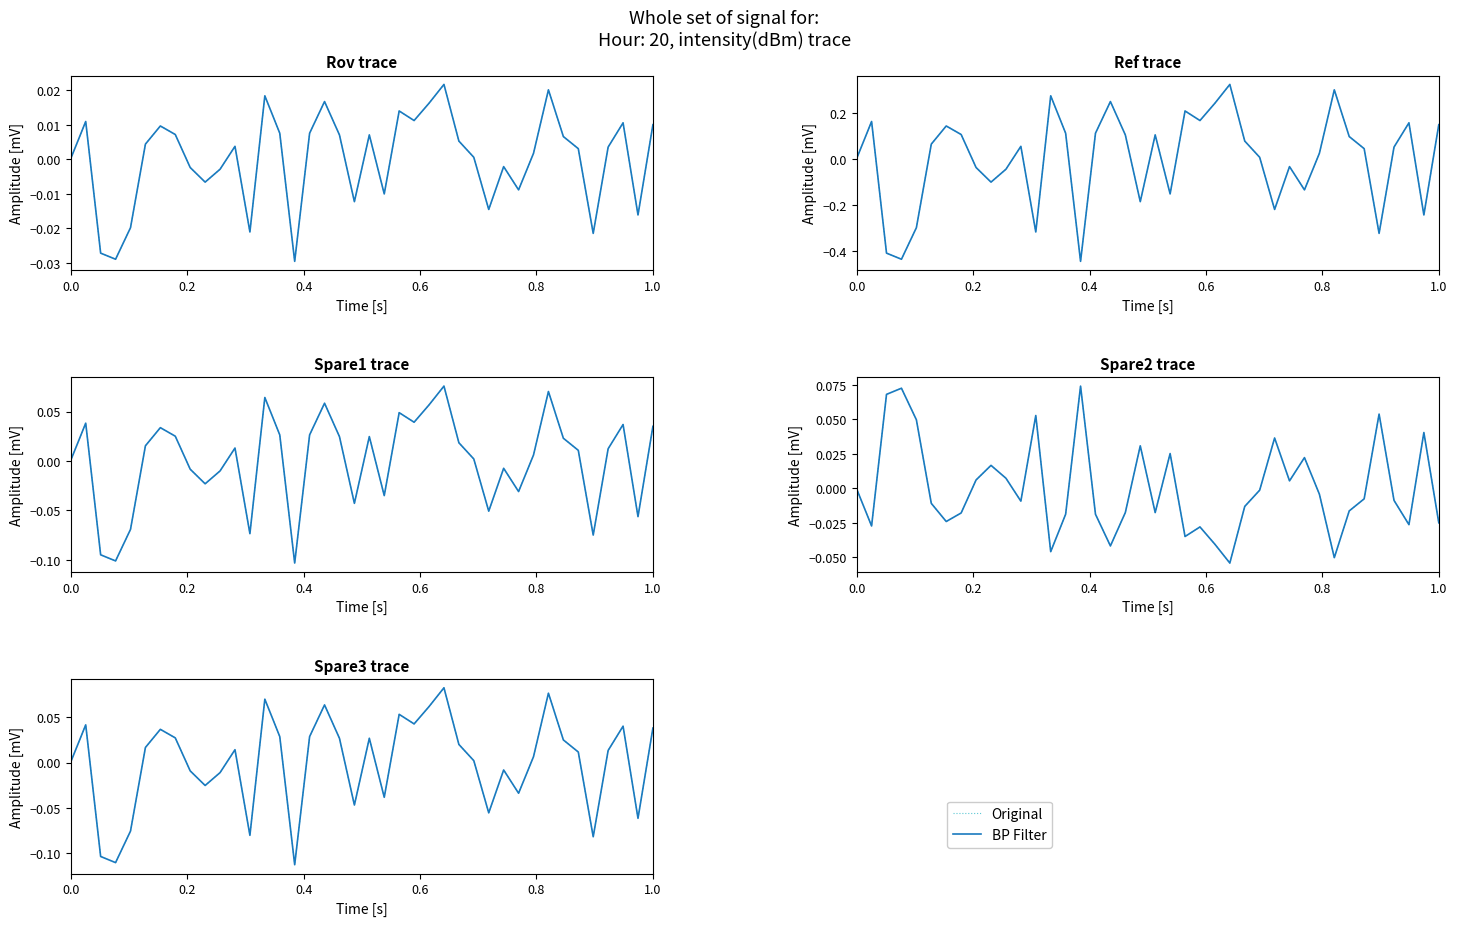

Reading left to right, extract all data points from this chart.

Original: 0.0	0.0	-0.1	-0.1	-0.1	0.0	0.0	0.0	-0.0	-0.0	-0.0	0.0	-0.1	0.1	0.0	-0.1	0.0	0.1	0.0	-0.0	0.0	-0.0	0.1	0.0	0.1	0.1	0.0	0.0	-0.1	-0.0	-0.0	0.0	0.1	0.0	0.0	-0.1	0.0	0.0	-0.1	0.0
BP Filter: 0.0	0.0	-0.1	-0.1	-0.1	0.0	0.0	0.0	-0.0	-0.0	-0.0	0.0	-0.1	0.1	0.0	-0.1	0.0	0.1	0.0	-0.0	0.0	-0.0	0.1	0.0	0.1	0.1	0.0	0.0	-0.1	-0.0	-0.0	0.0	0.1	0.0	0.0	-0.1	0.0	0.0	-0.1	0.0